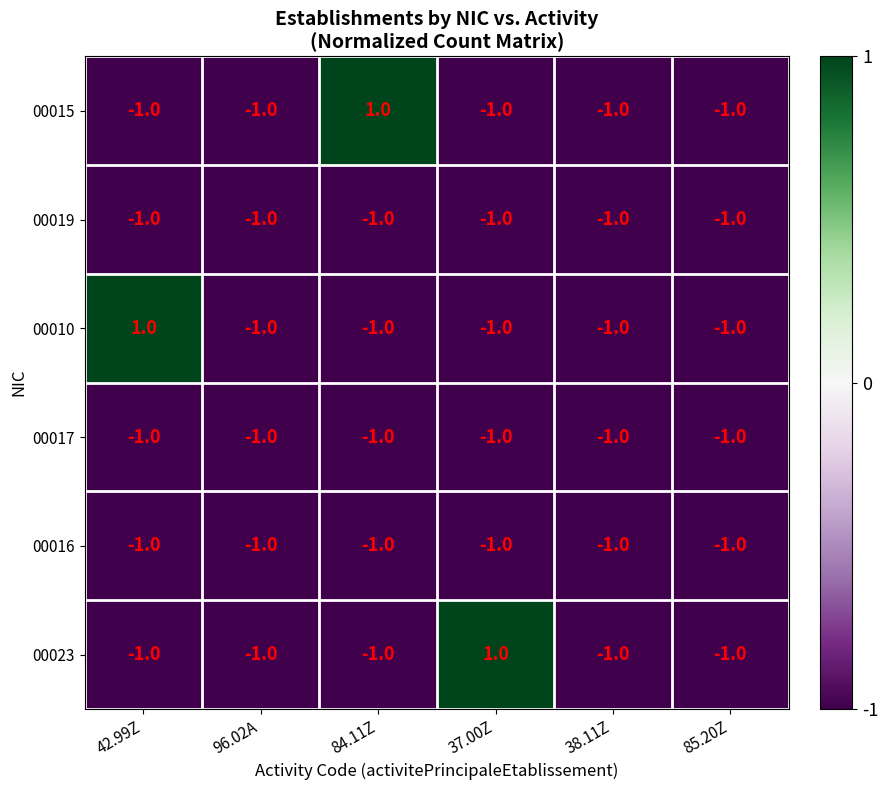

What is the total value across all series at 42.99Z?

-4